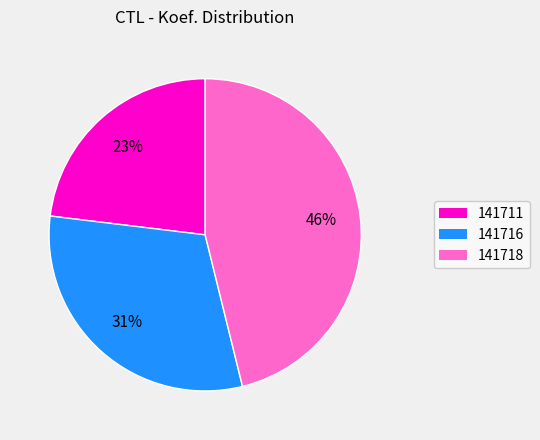

To the nearest percent, what portion does 141718 represent?

46%